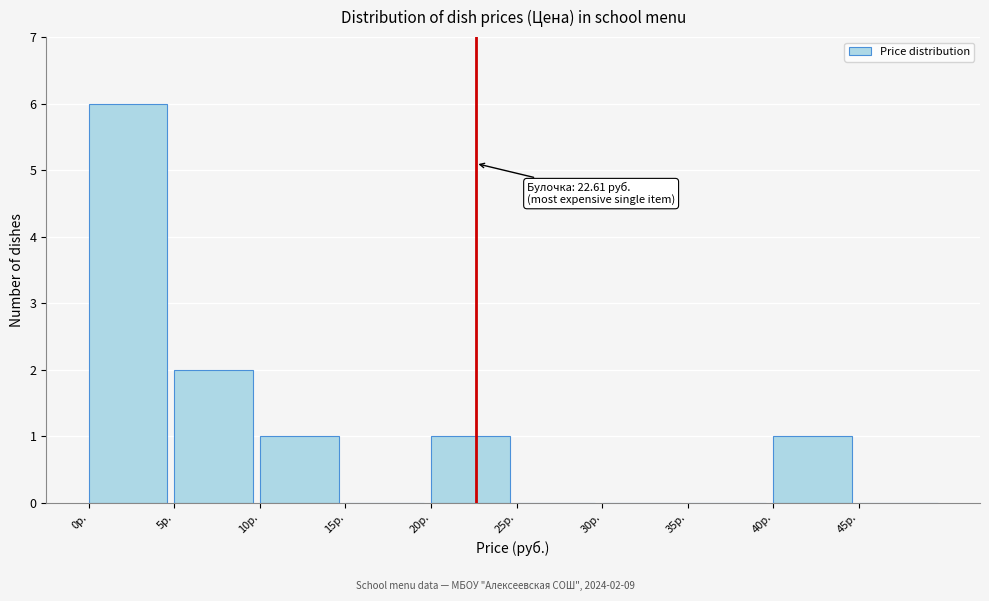

Over which range of the x-axis is the bar tallest?

0 to 5